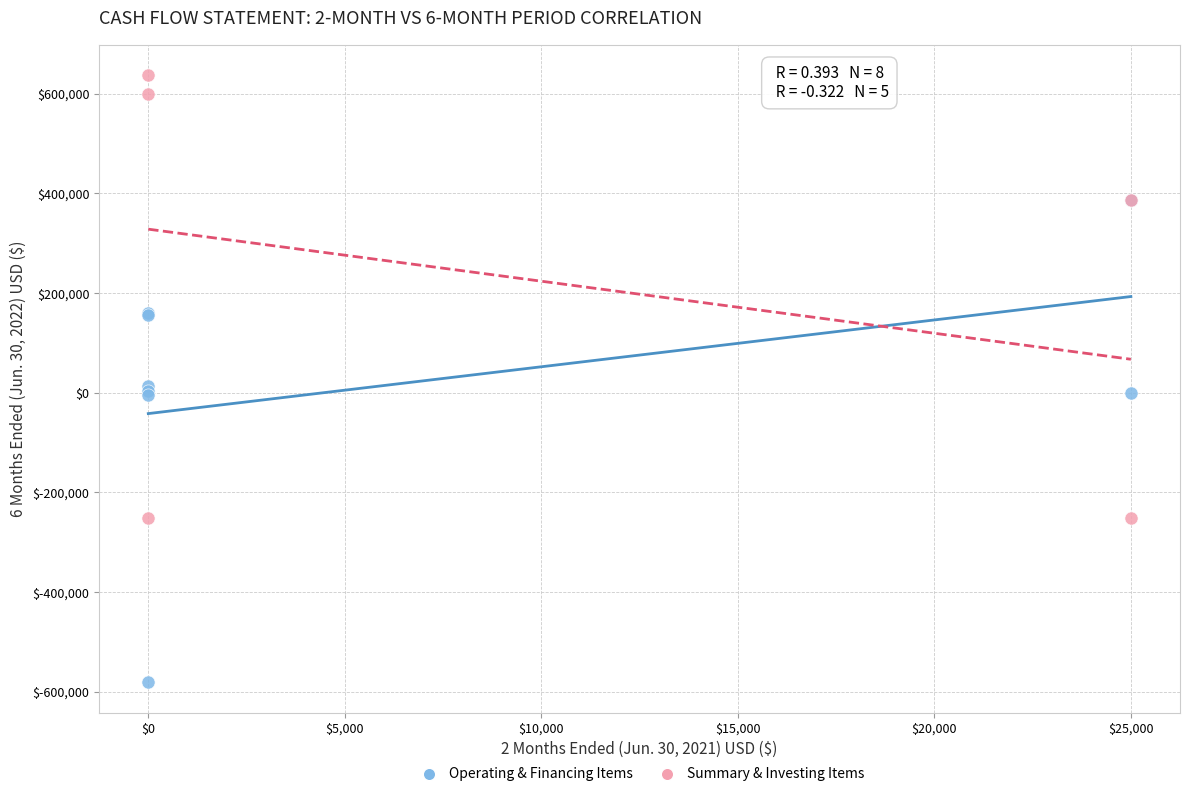

Which series has the largest Y range (max minus min)?

Operating & Financing Items